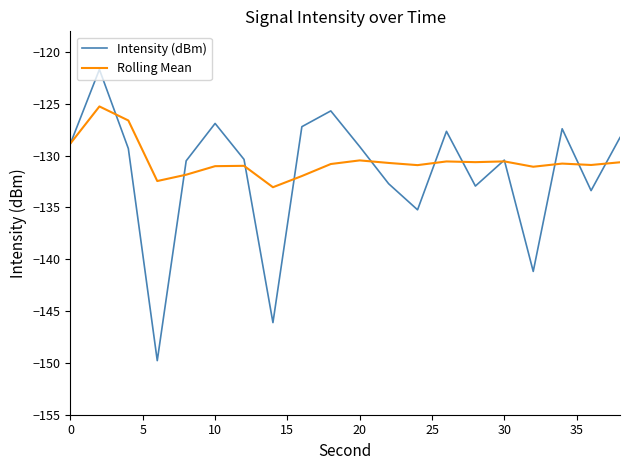

Which series has the widest spread of values?

Intensity (dBm)